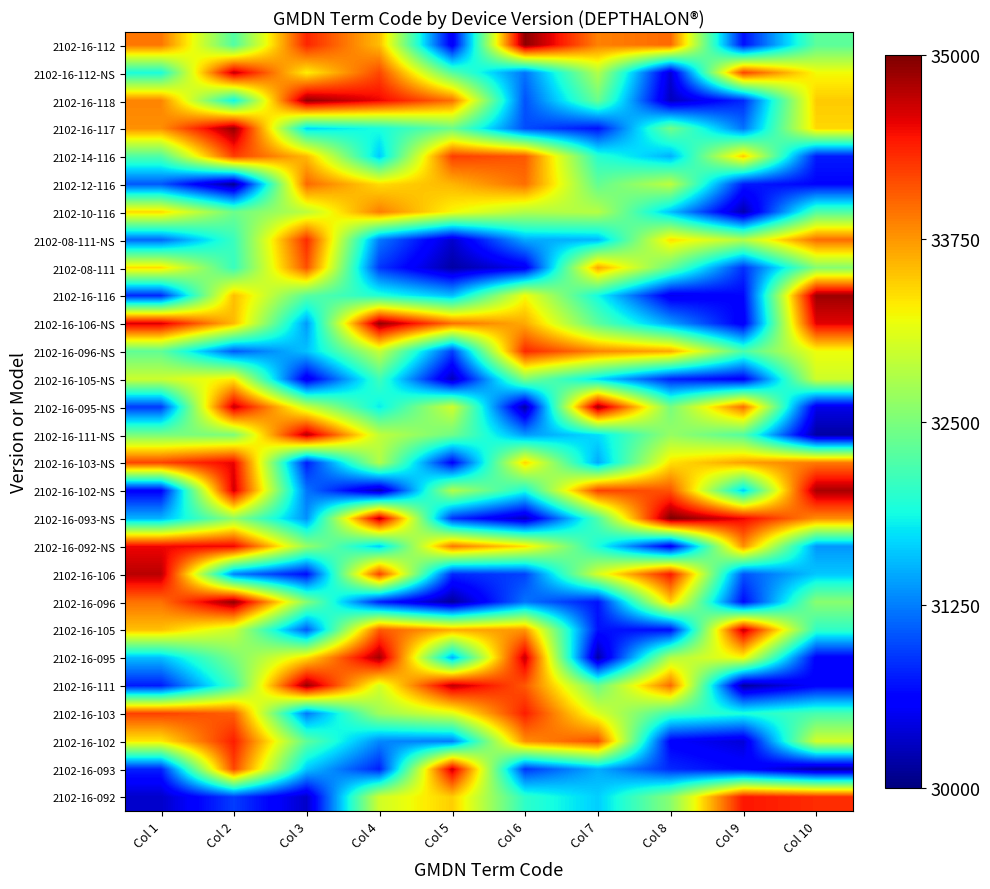

At how many categories does at least one series exceed 31730?

10